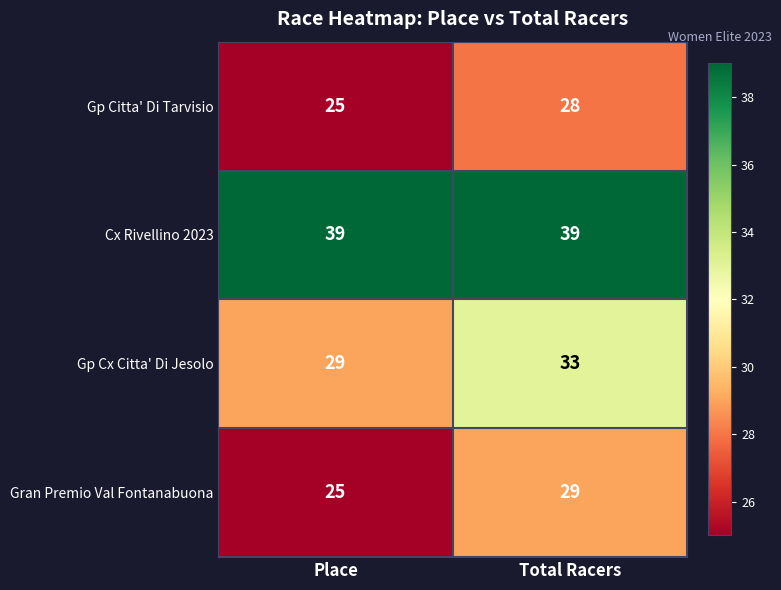

What is the difference between the highest and lowest values at Total Racers?

11